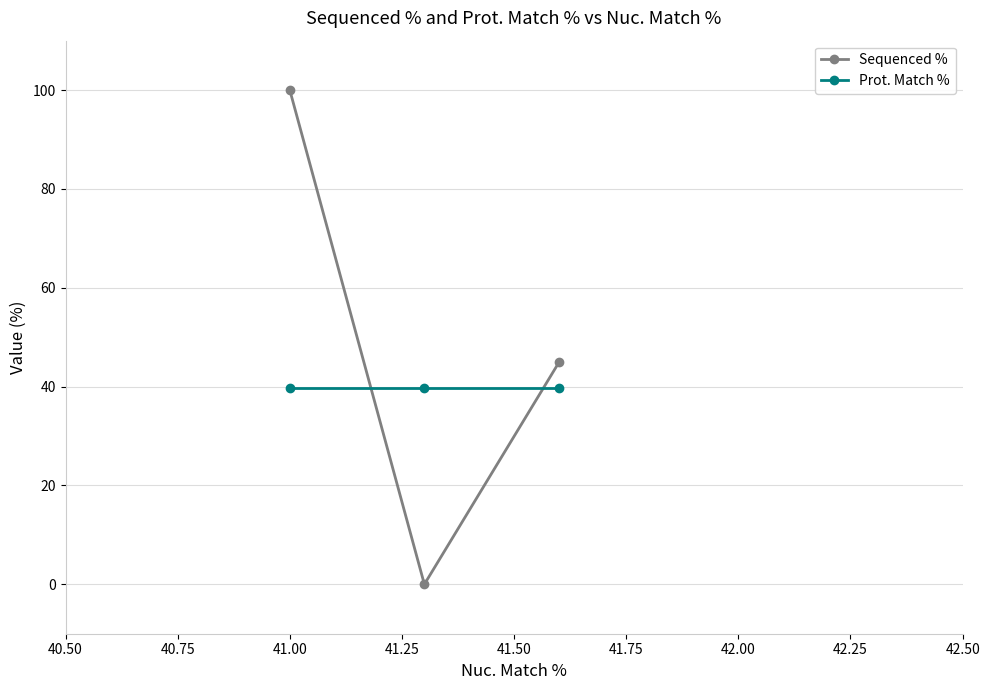

What is the maximum value shown in the chart?

100.0